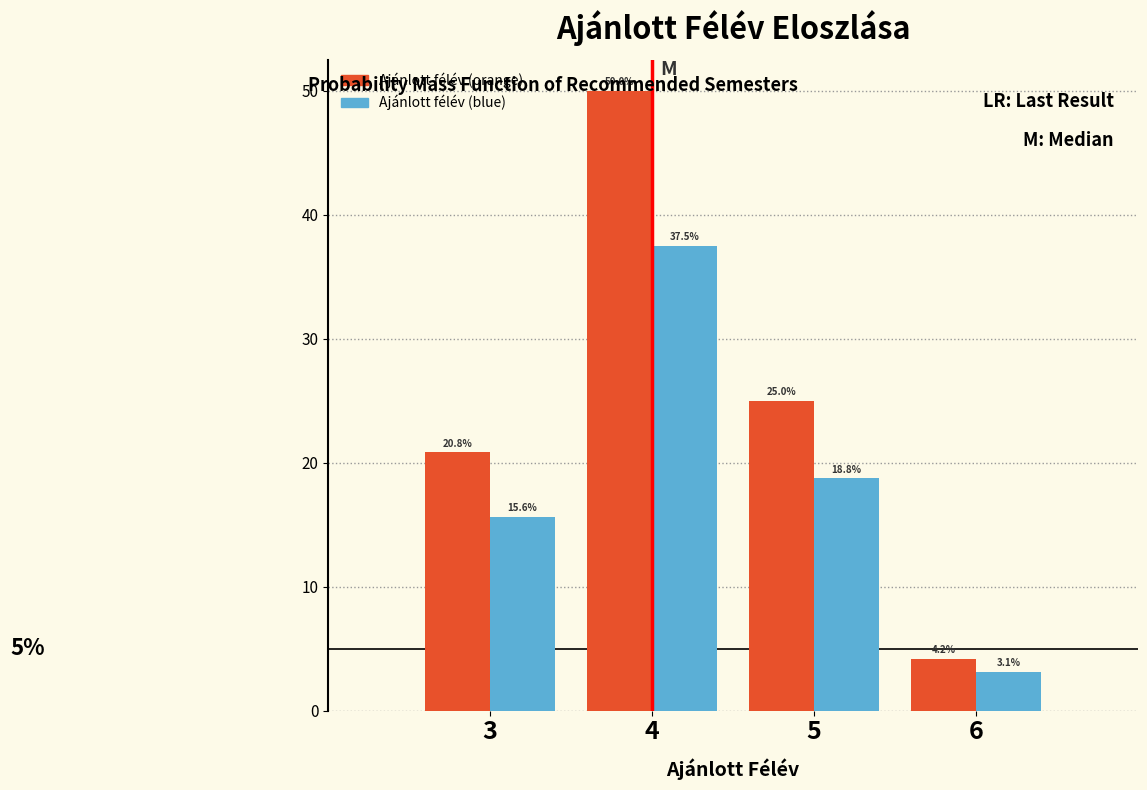

Reading left to right, list all the values displayed in this chart.

Ajánlott félév (orange): 3=20.8	4=50.0	5=25.0	6=4.2
Ajánlott félév (blue): 3=15.6	4=37.5	5=18.8	6=3.1